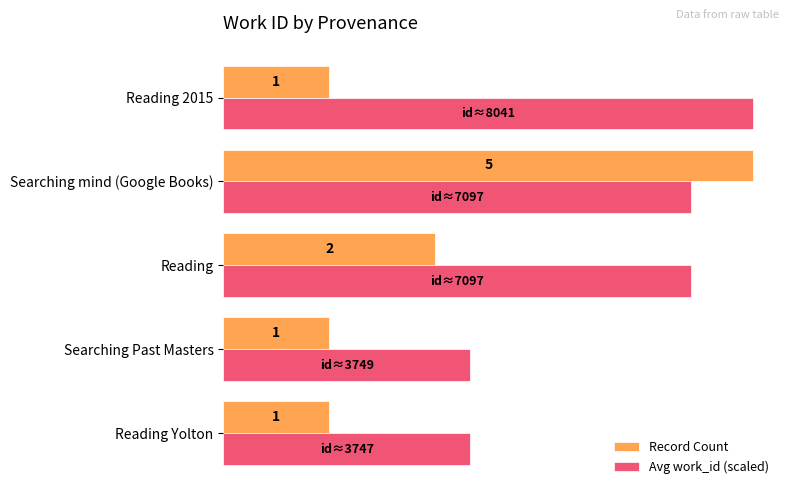

Which series has the widest spread of values?

Record Count